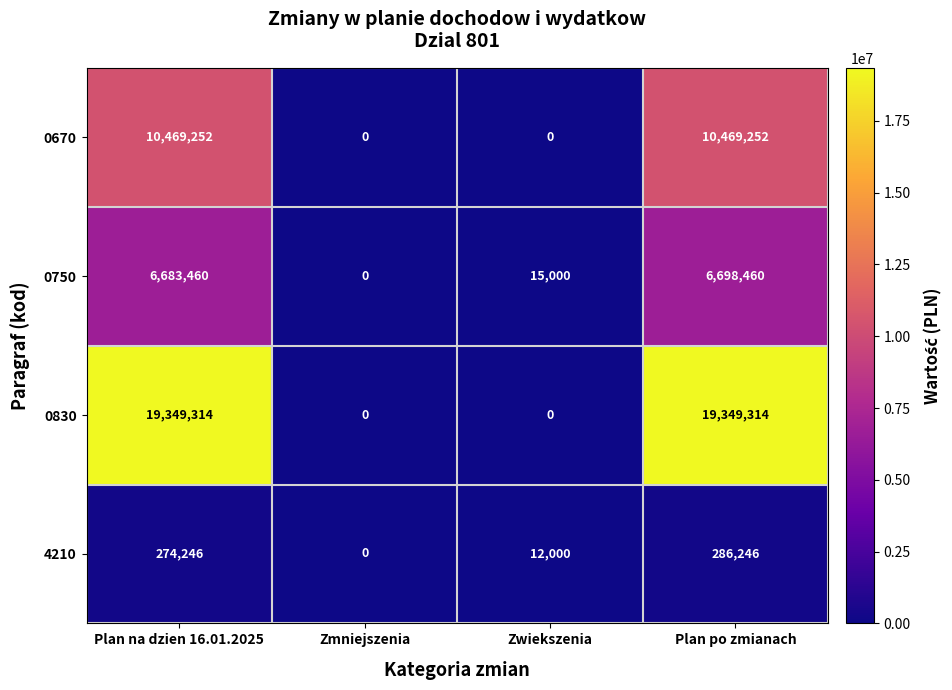

Rank the series by their average value, from highest to lowest.

0830, 0670, 0750, 4210